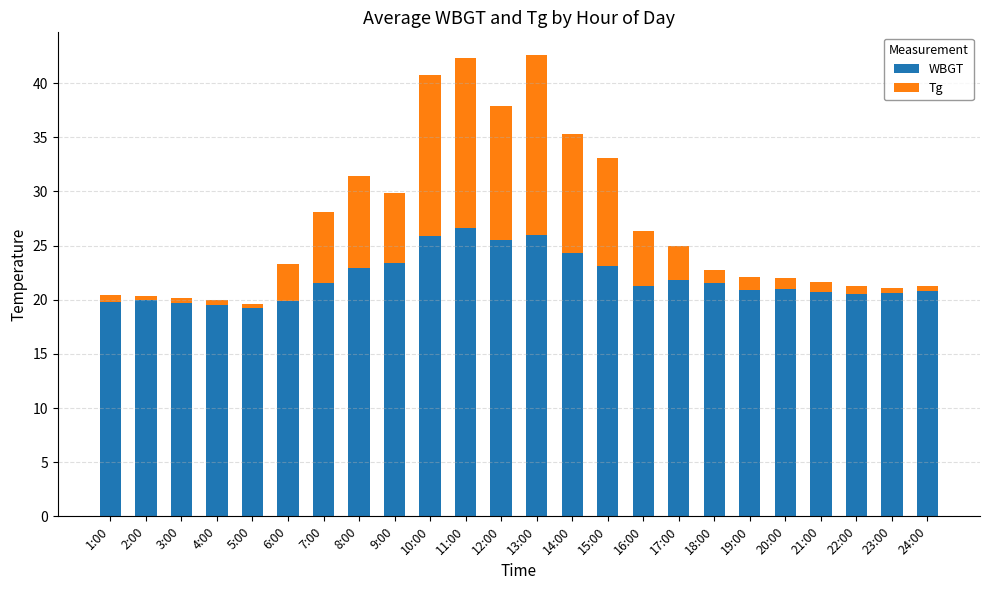

What is the total value across all series at 7:00?

28.1